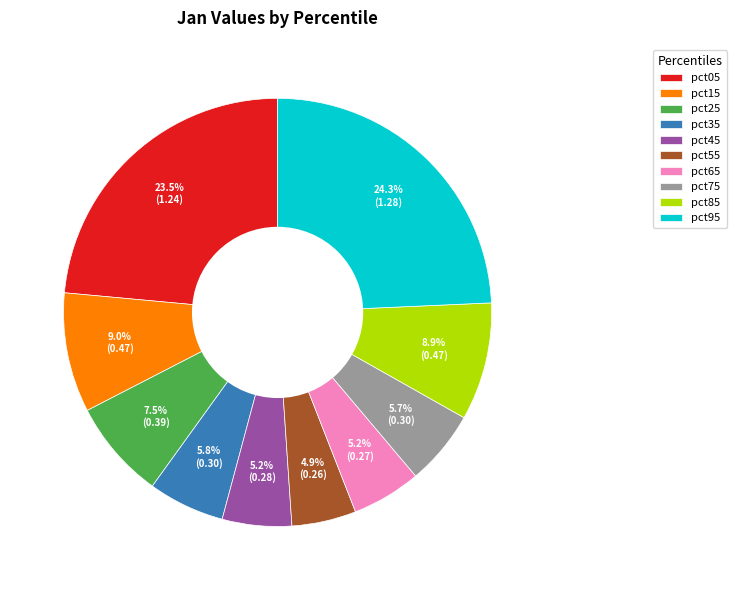

To the nearest percent, what portion does pct55 represent?

5%